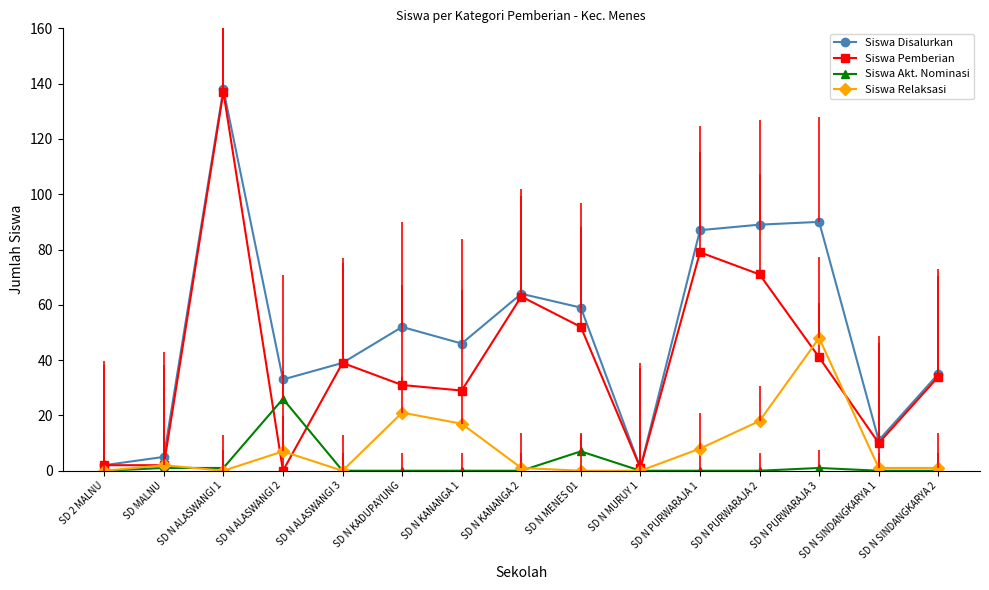

The value of Siswa Relaksasi at SD N ALASWANGI 1 is 30. True or false?

False